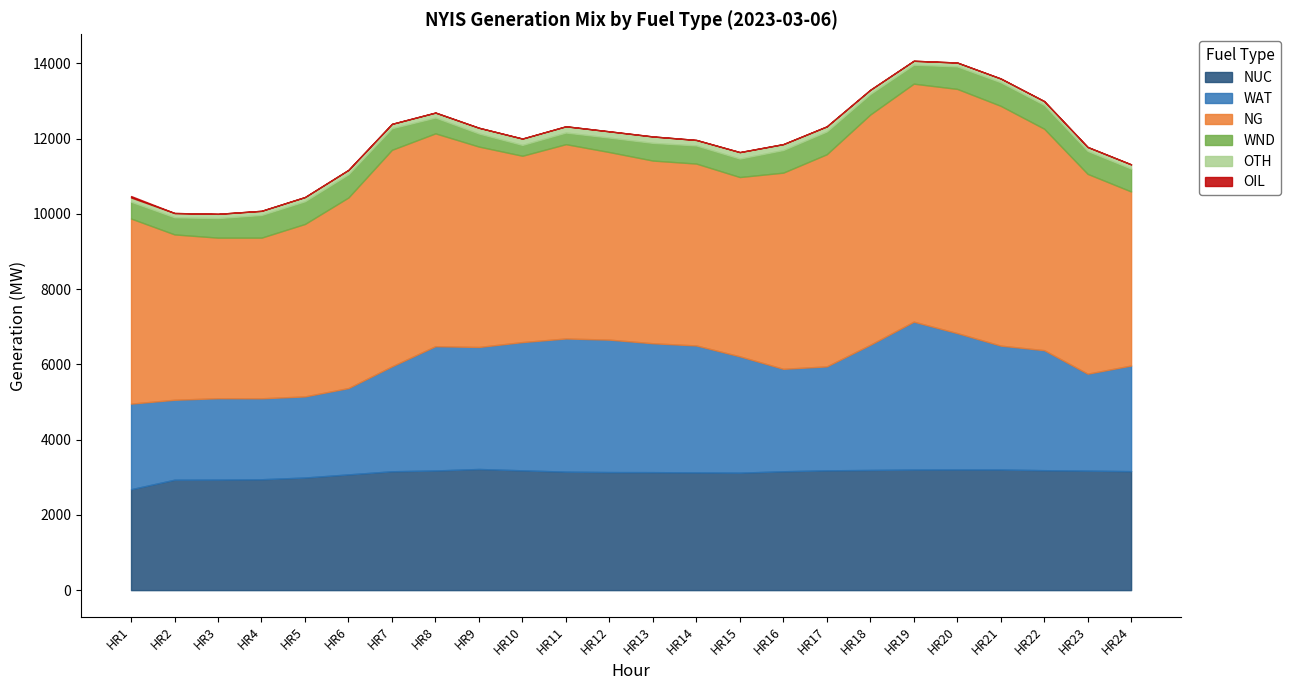

True or false: NUC has more than 0 interior local peaks.

True